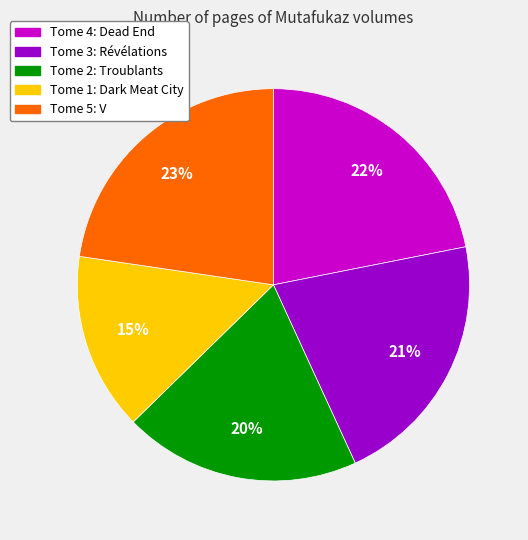

To the nearest percent, what portion does Tome 4: Dead End represent?

22%